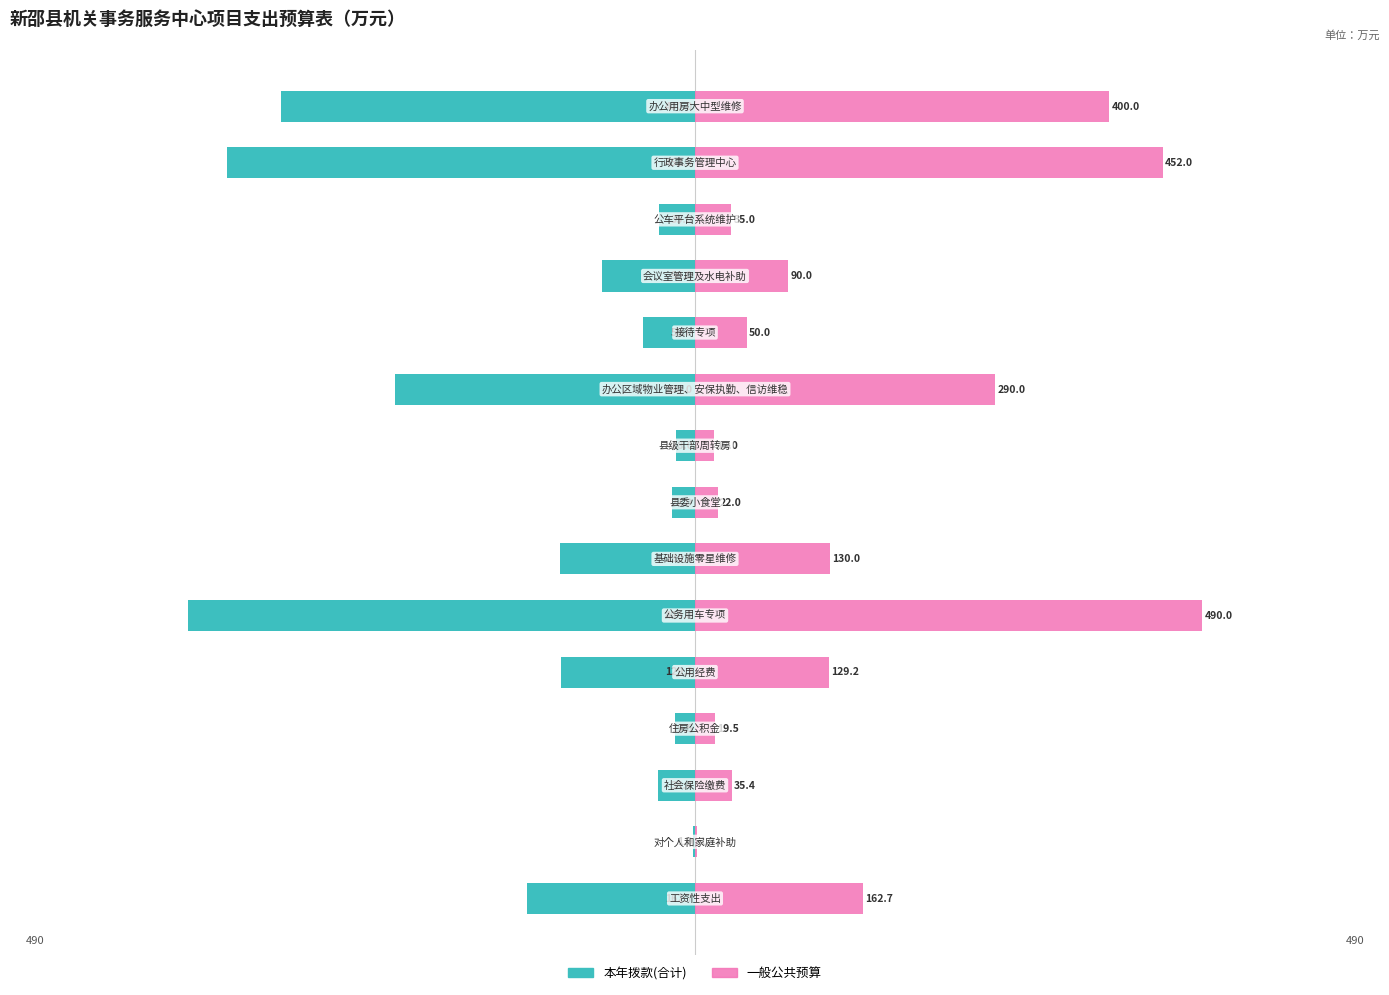

Which series changed the most between 0 and 5?

本年拨款(合计)